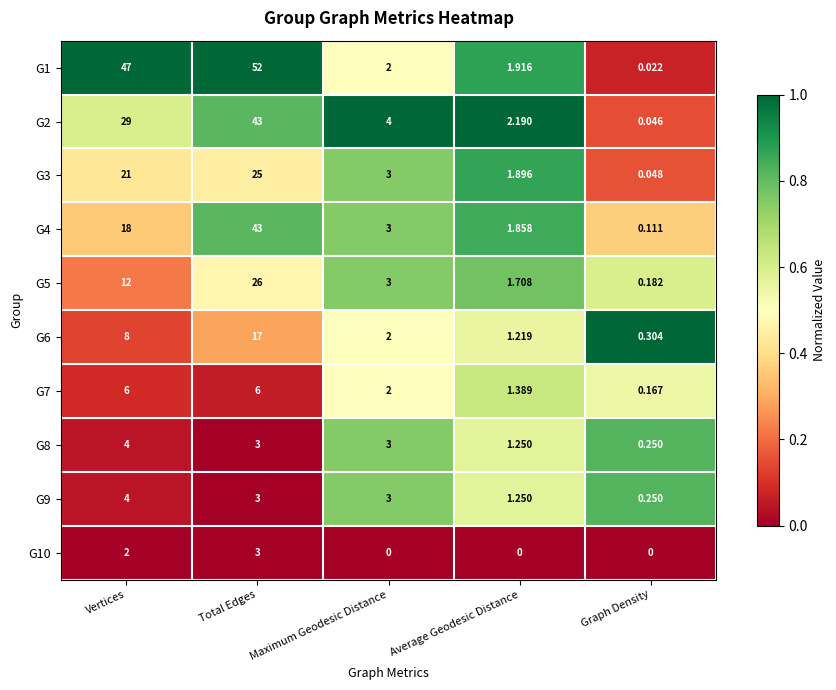

At which category does the chart reach its peak across all series?

Total Edges